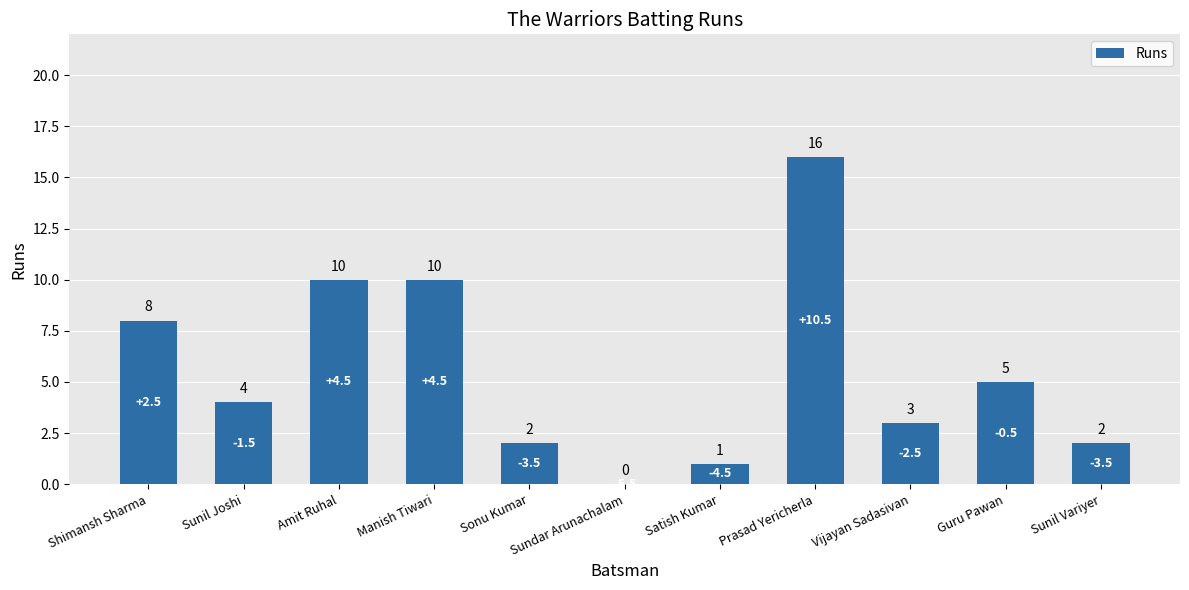

What is the sum of all values?

61